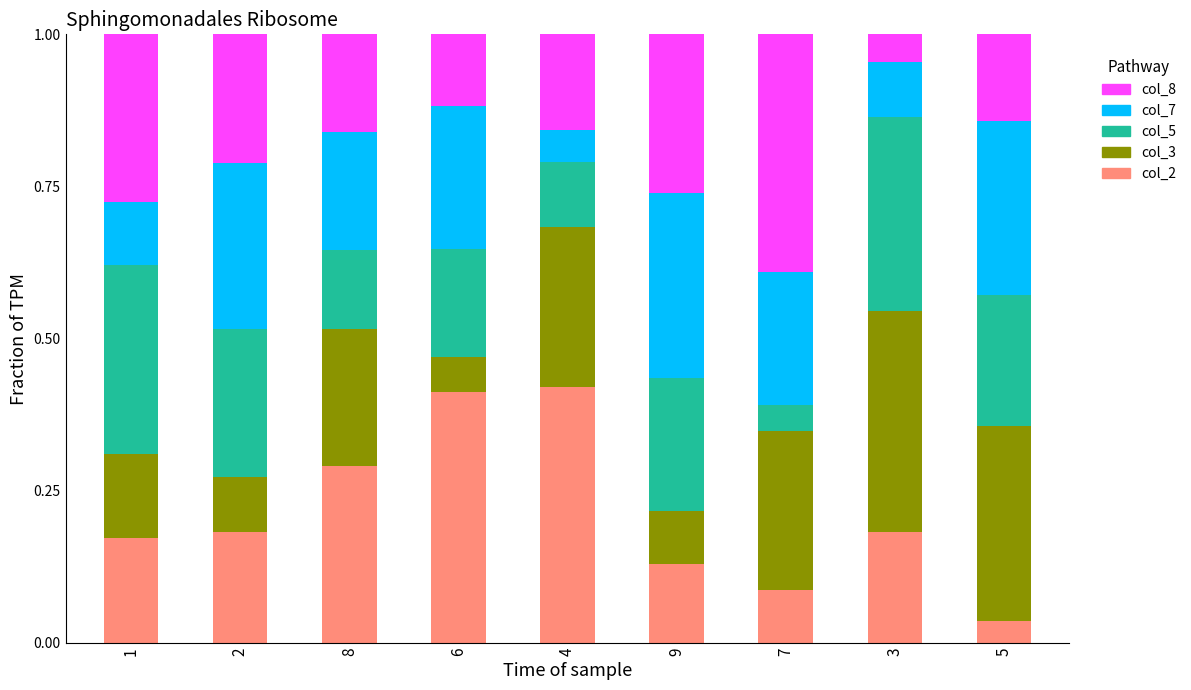

What is the total value across all series at 4?

1.0